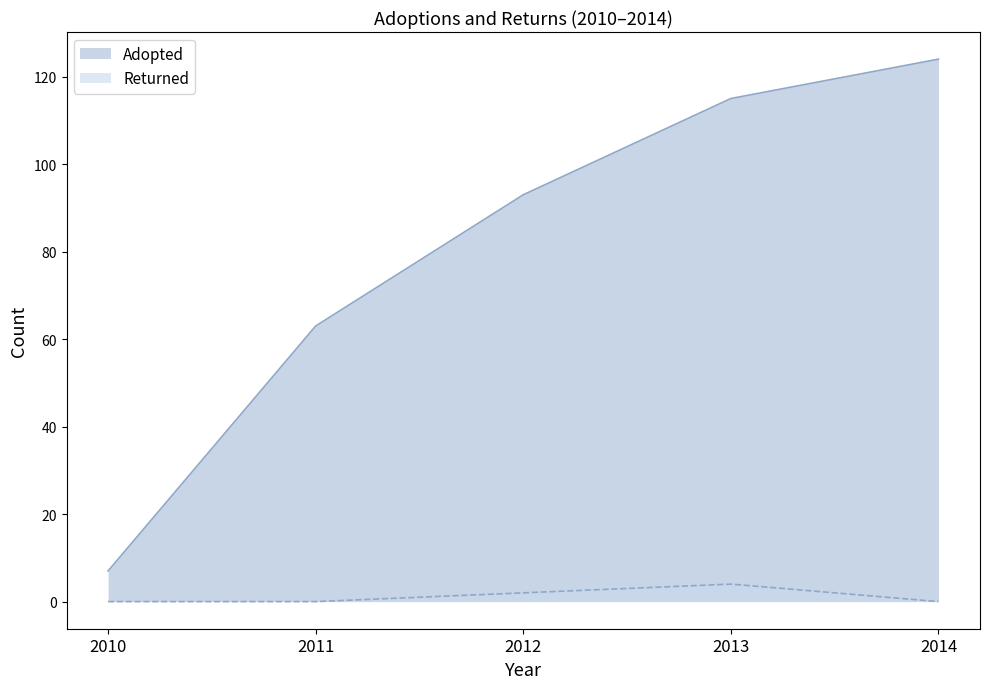

What is the difference between the second highest and minimum values in the Returned series?

2